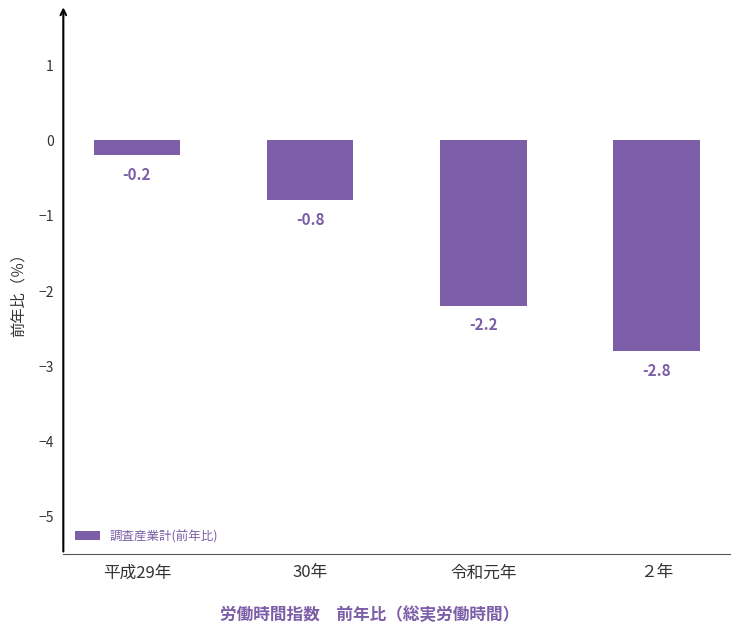

What is the sum of all values?

-6.0